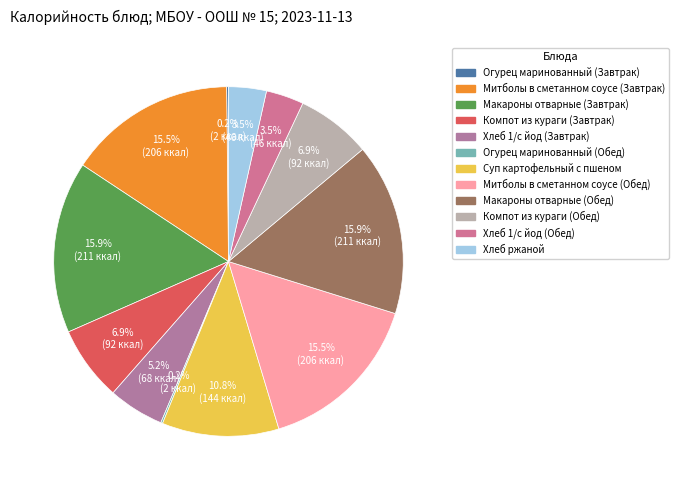

Rank the categories by value from lowest to highest.

Огурец маринованный (Завтрак), Огурец маринованный (Обед), Хлеб 1/с йод (Обед), Хлеб ржаной, Хлеб 1/с йод (Завтрак), Компот из кураги (Завтрак), Компот из кураги (Обед), Суп картофельный с пшеном, Митболы в сметанном соусе (Завтрак), Митболы в сметанном соусе (Обед), Макароны отварные (Завтрак), Макароны отварные (Обед)